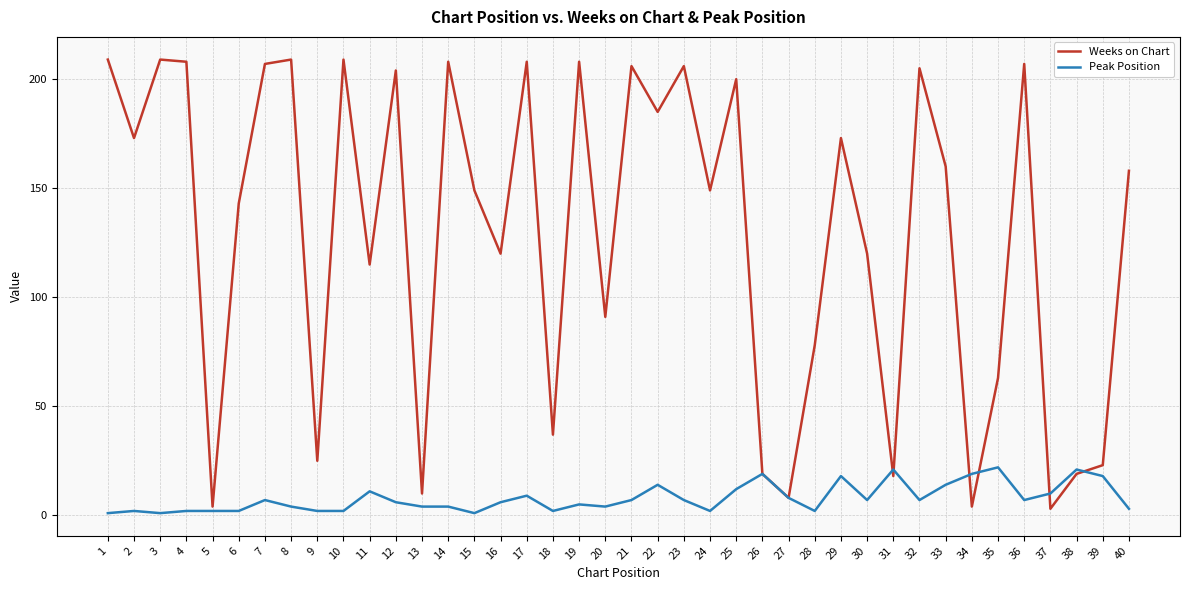

Rank the series by their maximum value, from highest to lowest.

Weeks on Chart, Peak Position